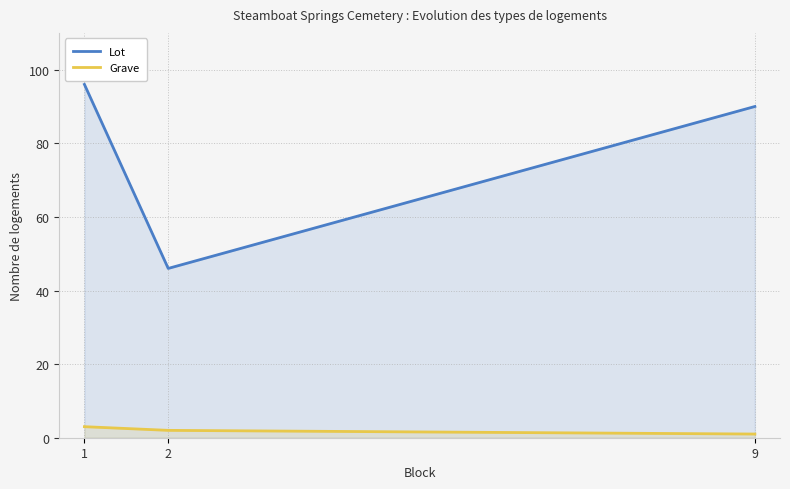

The Grave series shows 3 at 1. True or false?

True